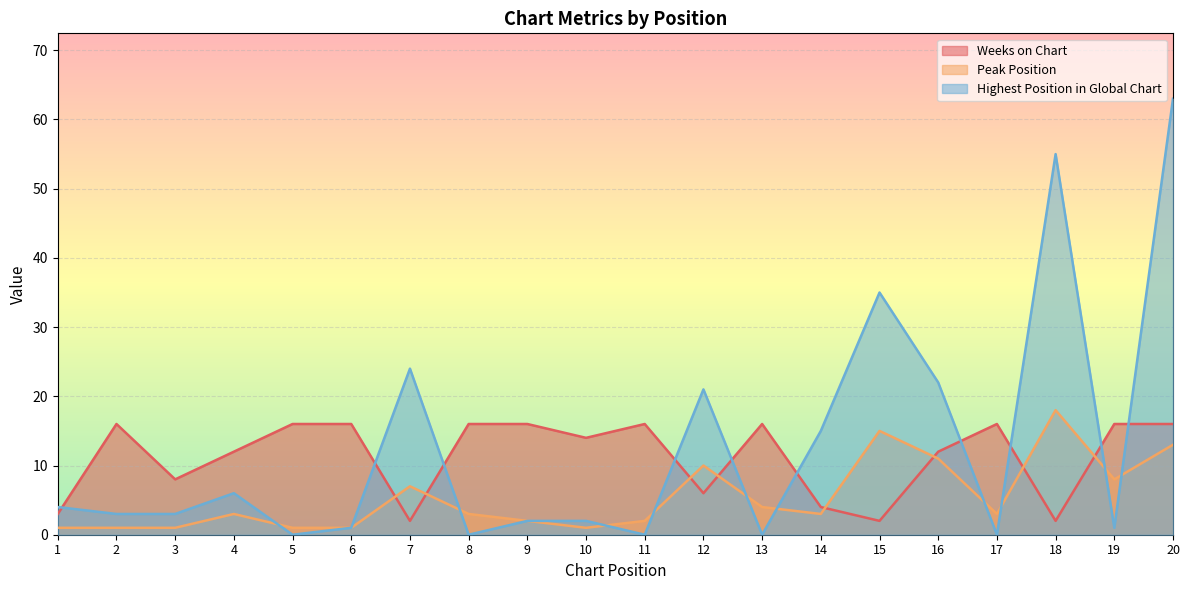

What is the sum of the Highest Position in Global Chart values at 18 and 12?

76